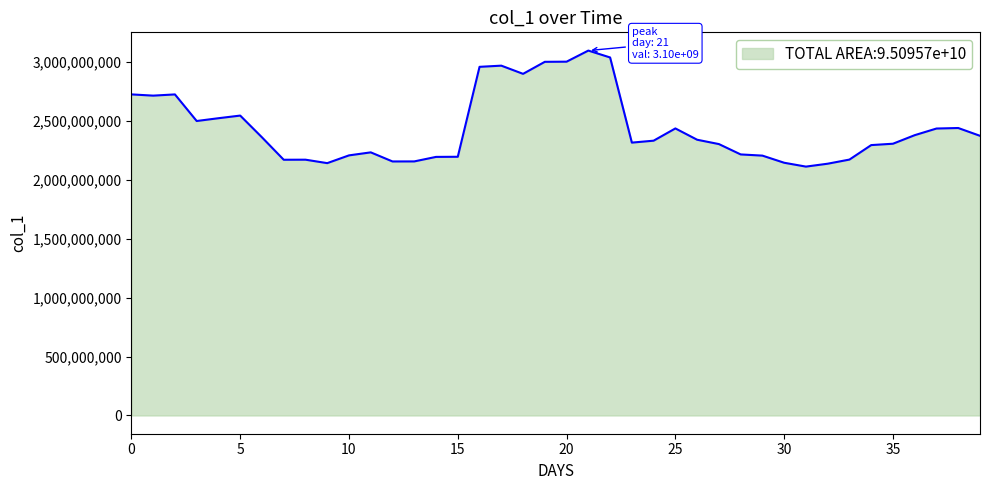

What is the maximum value shown in the chart?

3097438880.5